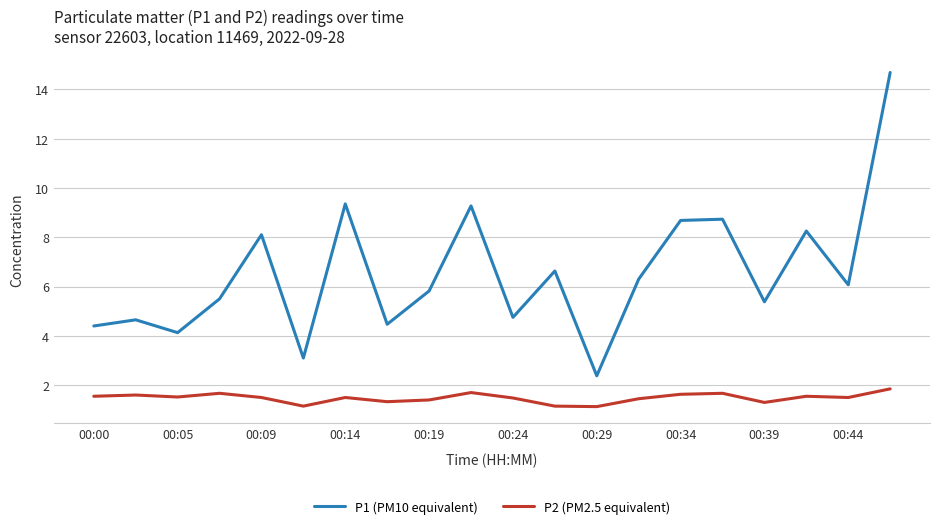

Which series has the largest total across all categories?

P1 (PM10 equivalent)